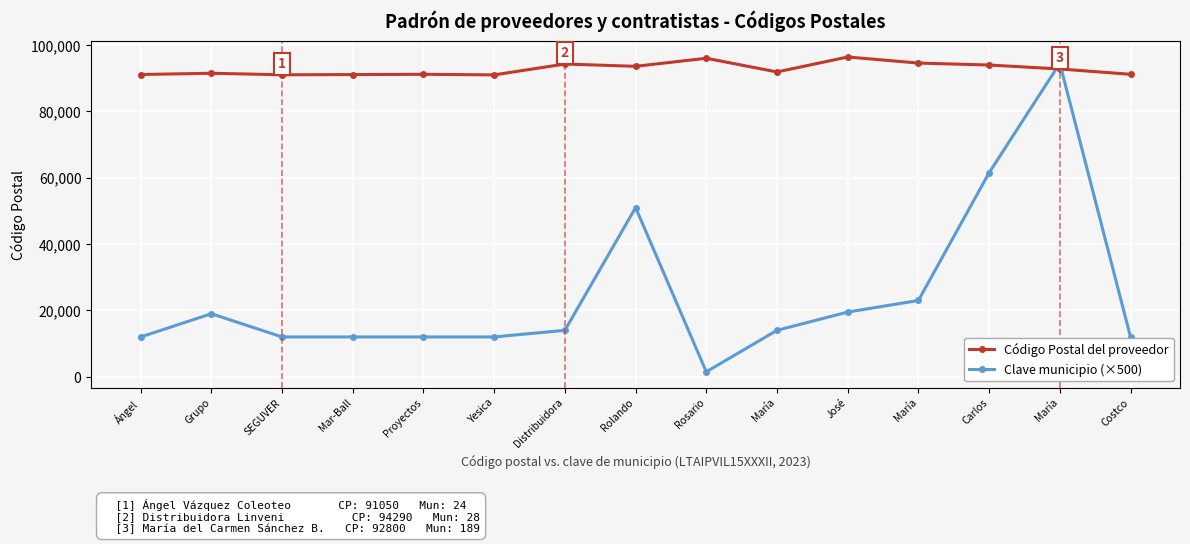

How many data points does each series have?

15